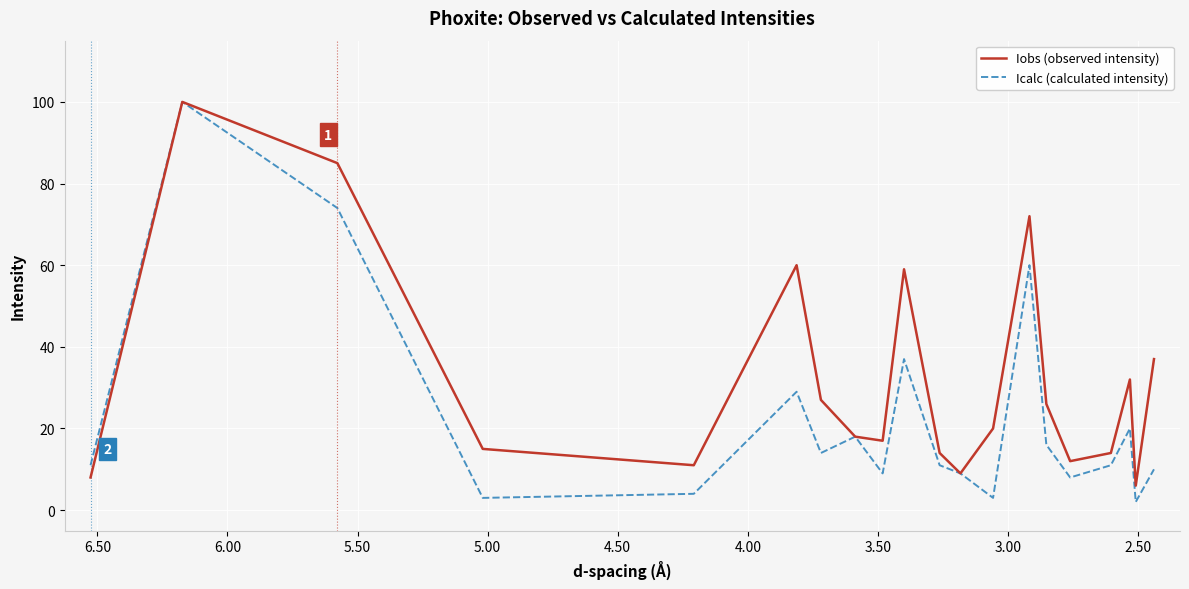

Is it true that Icalc (calculated intensity) equals 24 at 14?

False